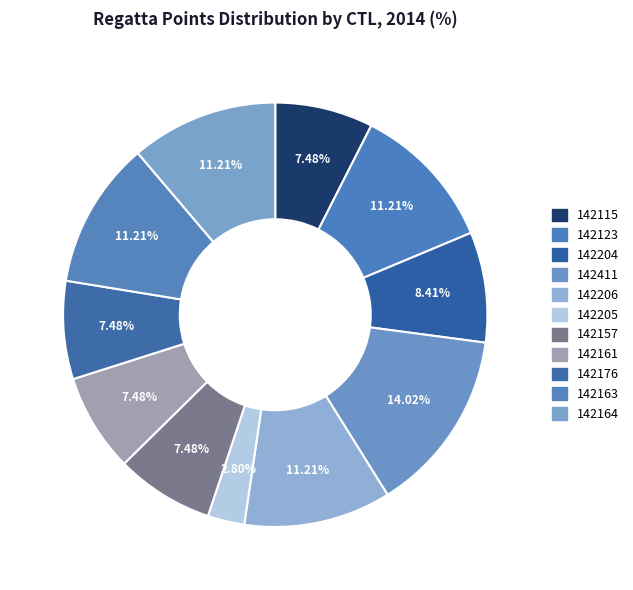

Rank the categories by value from lowest to highest.

142205, 142115, 142157, 142161, 142176, 142204, 142123, 142206, 142163, 142164, 142411